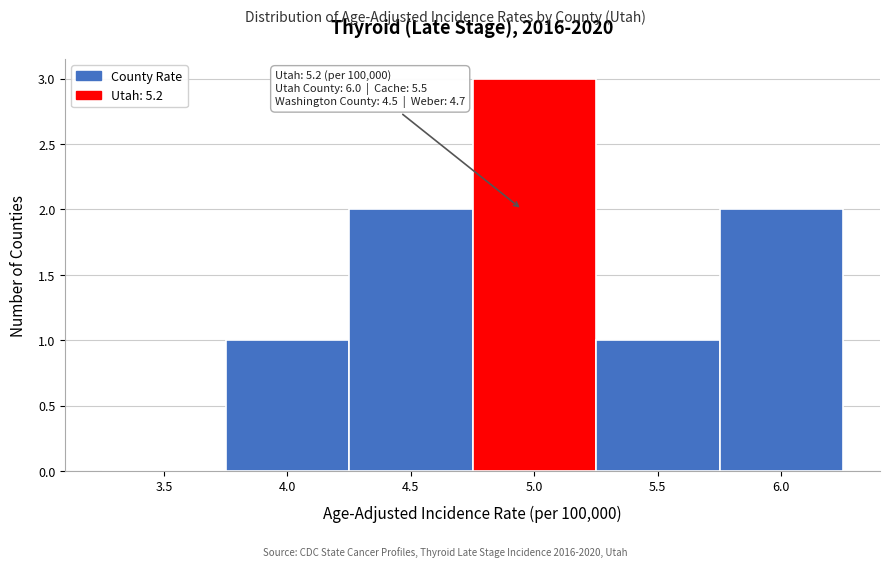

Reading left to right, extract all data points from this chart.

3.5=0	4.0=1	4.5=2	5.0=3	5.5=1	6.0=2